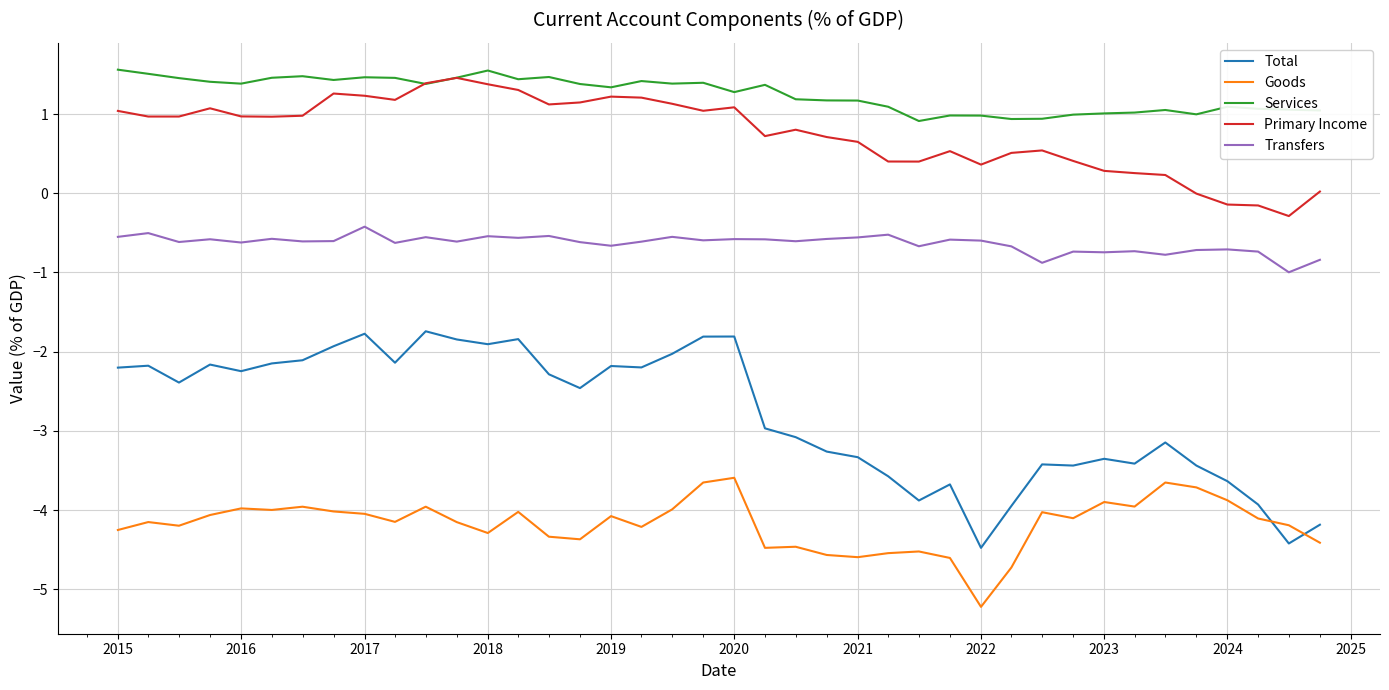

What is the sum of all Primary Income values?

30.3